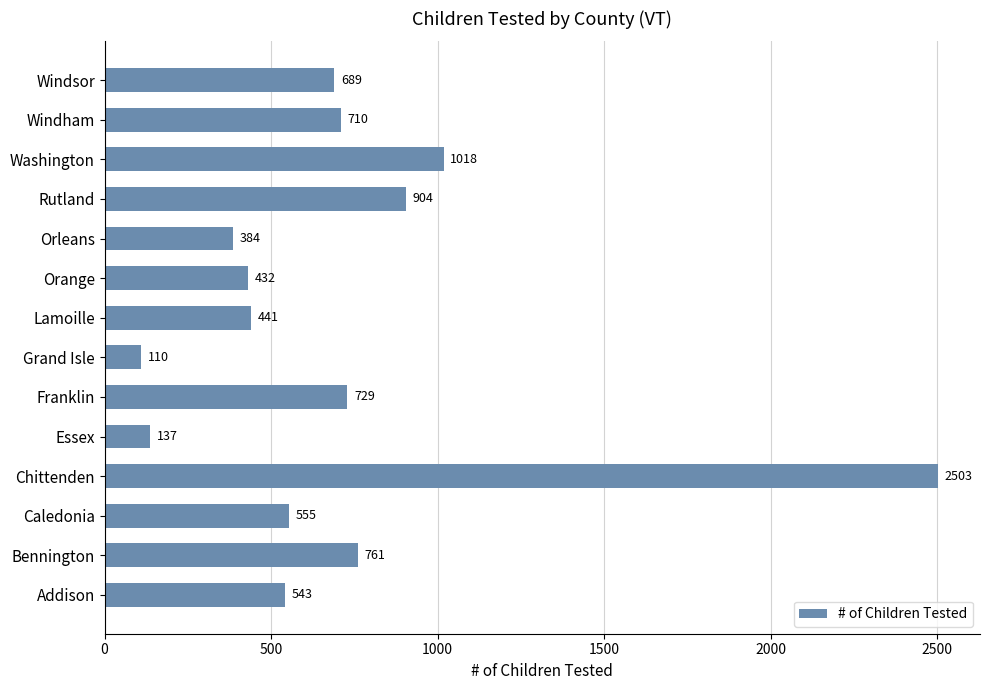

Read the value at Washington.

1018